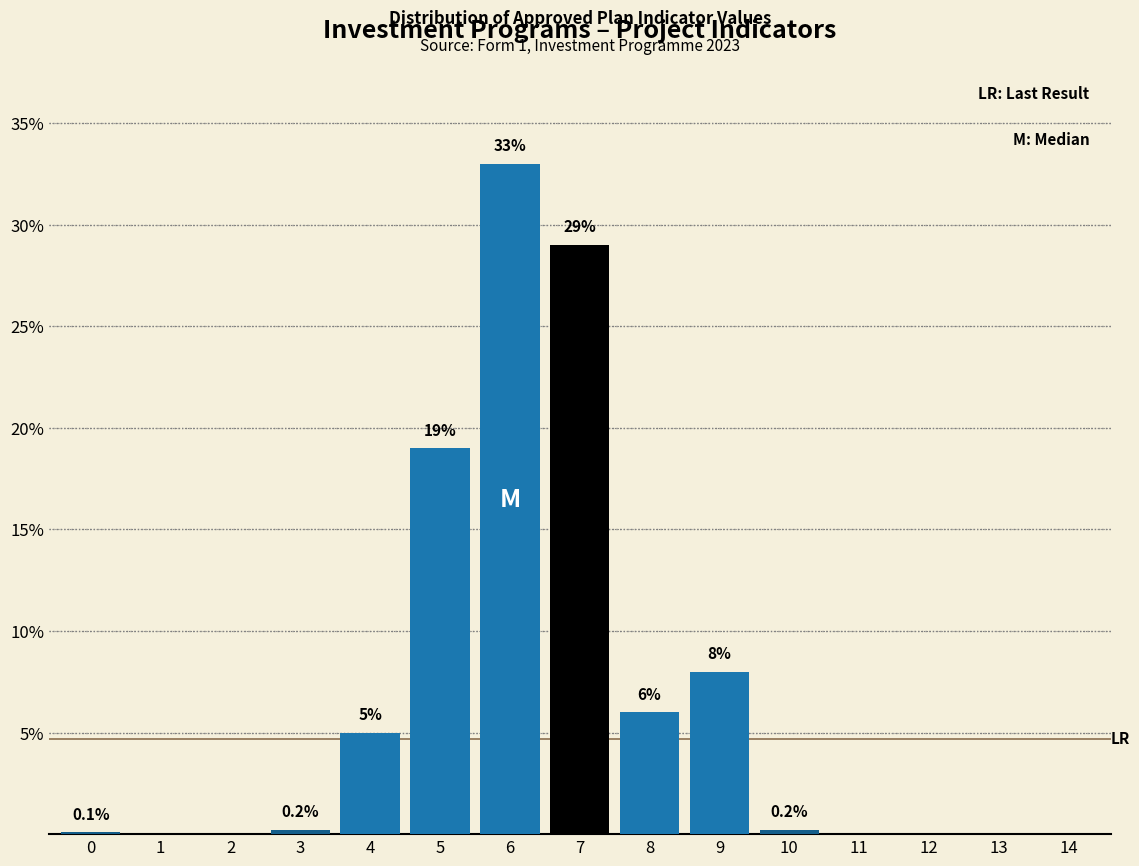

Reading left to right, transcribe all the data shown in this chart.

0=0.1	1=0.0	2=0.0	3=0.2	4=5.0	5=19.0	6=33.0	7=29.0	8=6.0	9=8.0	10=0.2	11=0.0	12=0.0	13=0.0	14=0.0